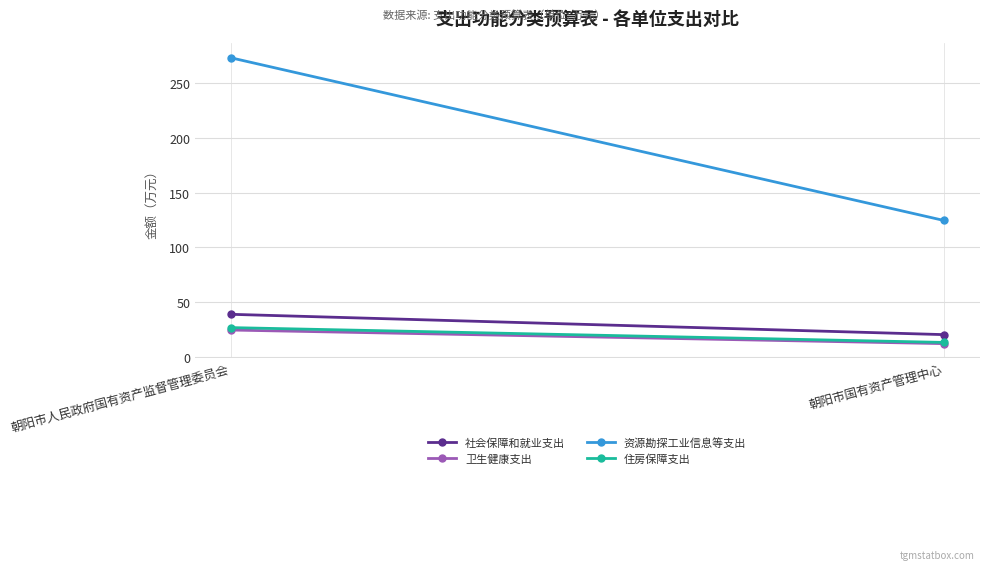

Which series changed the most between 朝阳市人民政府国有资产监督管理委员会 and 朝阳市国有资产管理中心?

资源勘探工业信息等支出